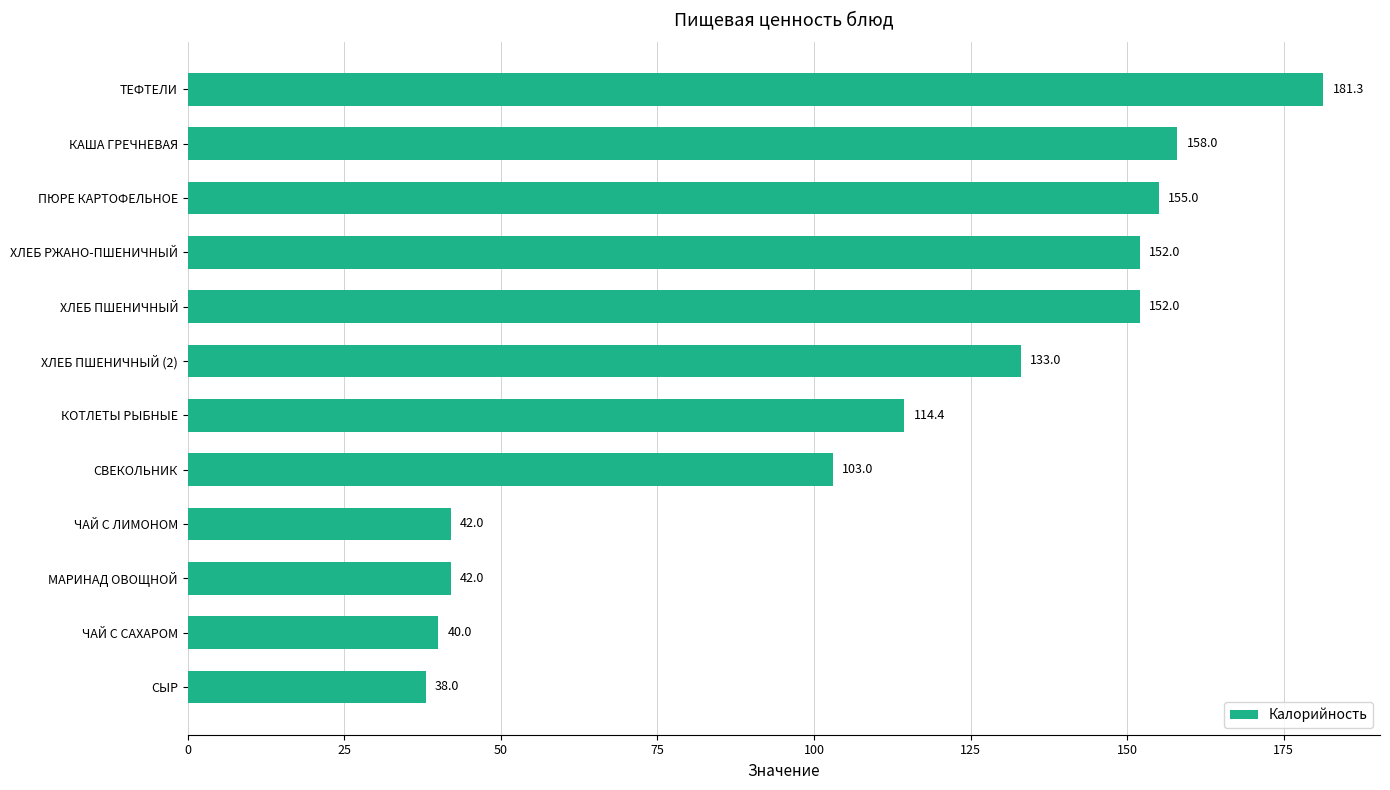

Where is the data nearest to the value 109?

КОТЛЕТЫ РЫБНЫЕ